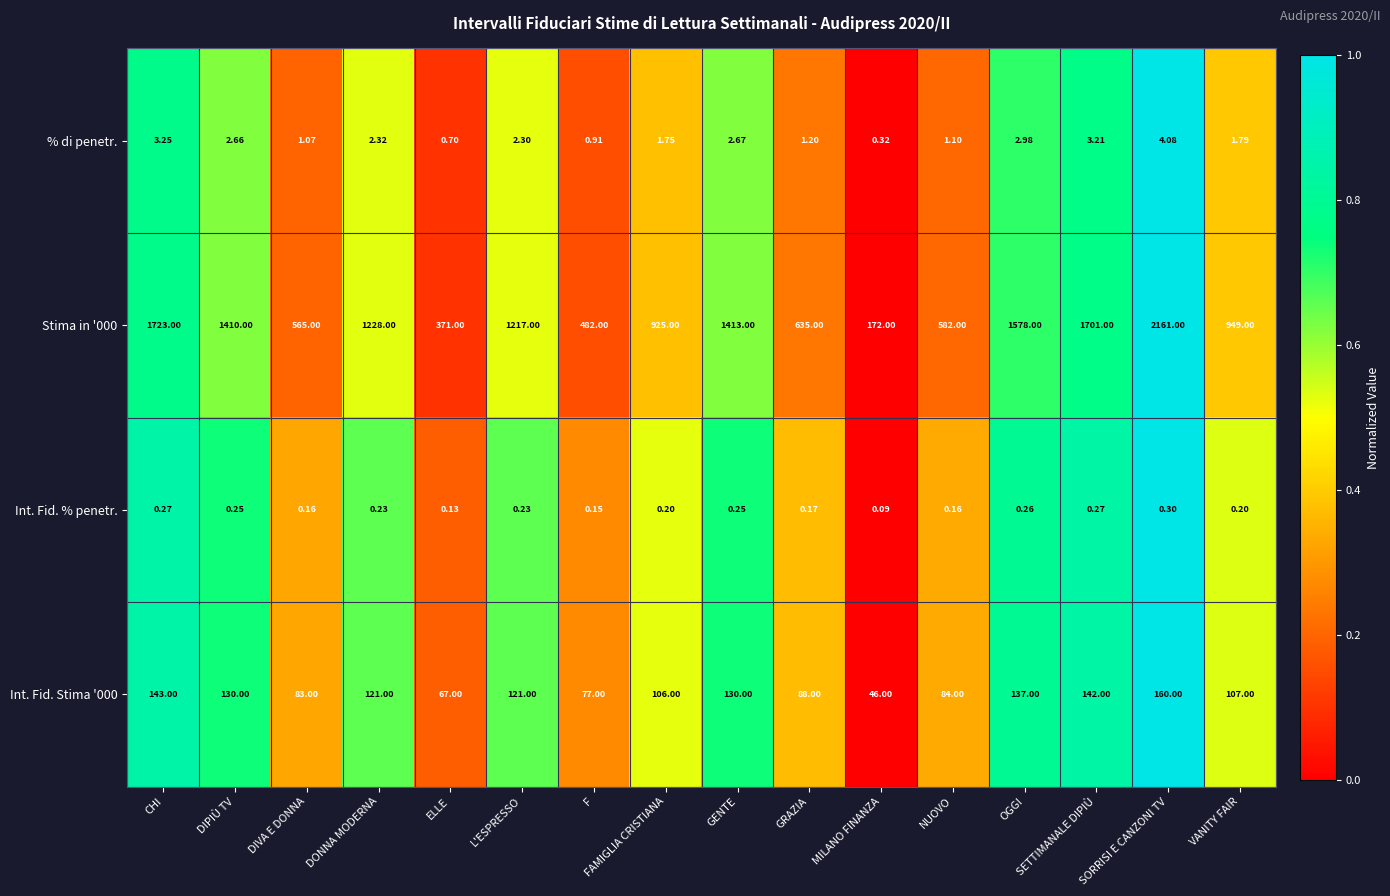

Where does the Stima in '000 series first go above 1217?

CHI